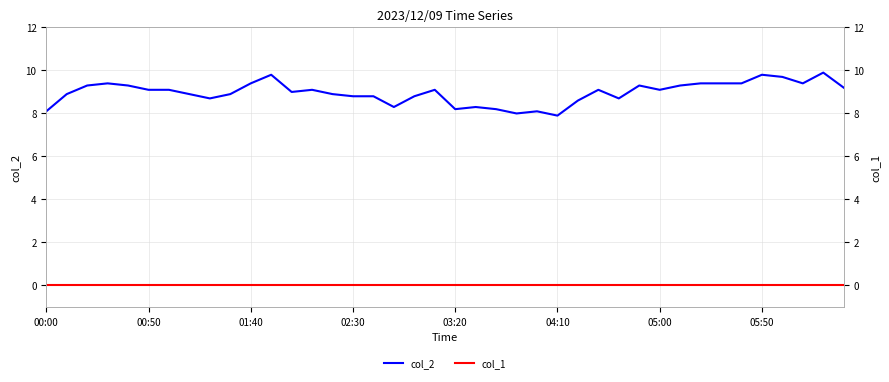

Which category has the lowest value across all series?

00:00